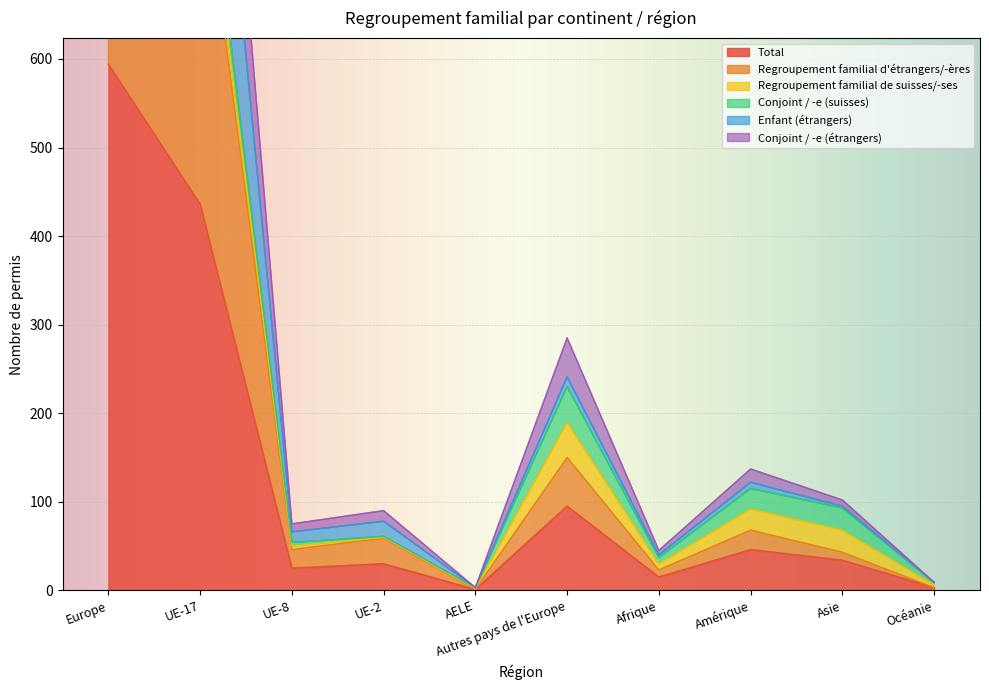

What is the sum of the Total values at Asie and Afrique?

49